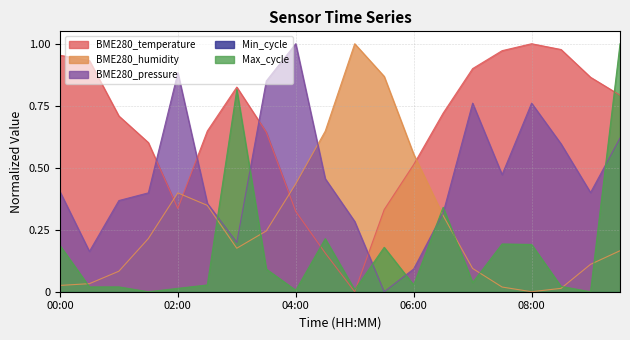

Between 05:00 and 09:30, which series saw the biggest shift?

Max_cycle